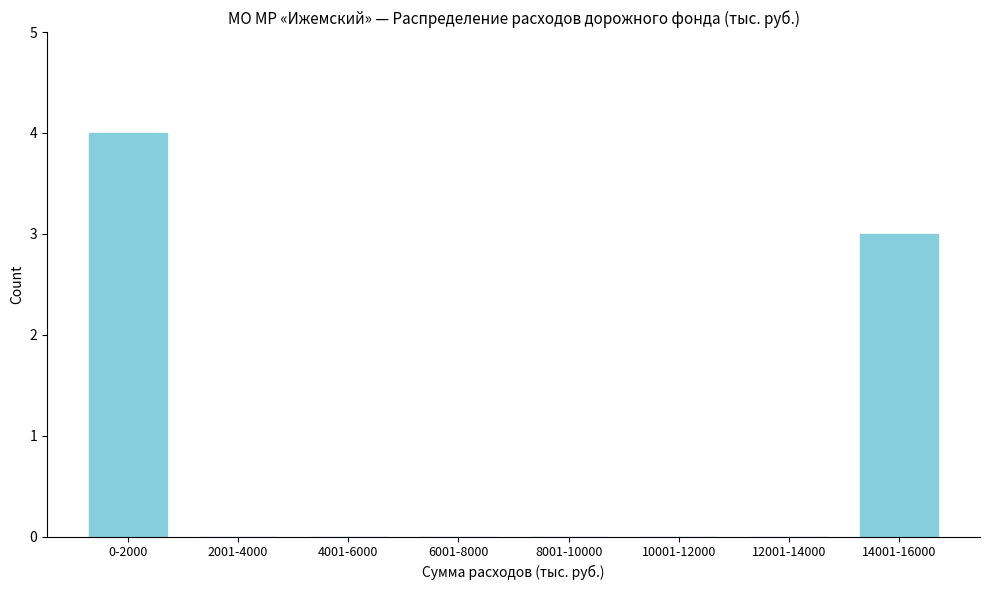

Reading left to right, what are all the values shown in this chart?

0-2000=4	2001-4000=0	4001-6000=0	6001-8000=0	8001-10000=0	10001-12000=0	12001-14000=0	14001-16000=3